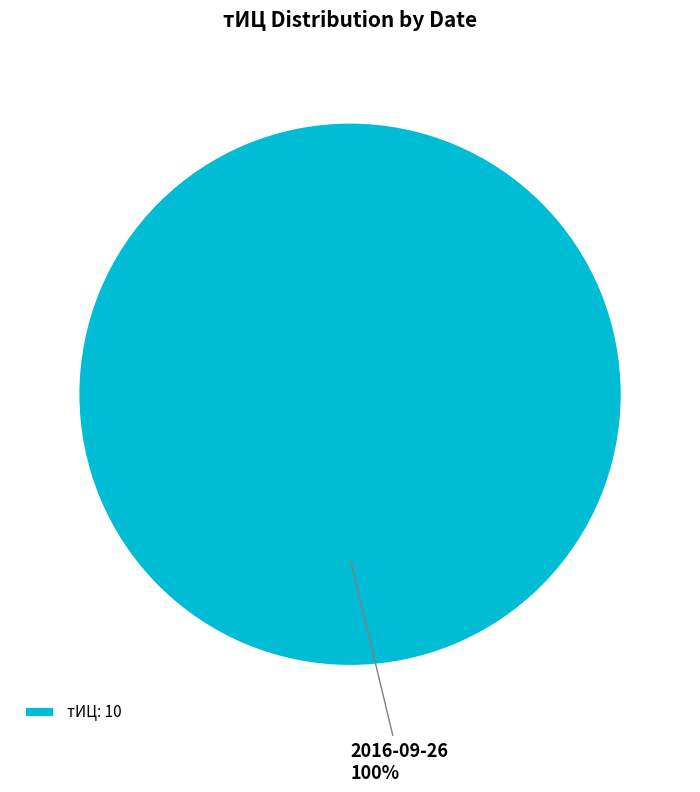

What percentage is the тИЦ: 10 slice, to the nearest percent?

100%